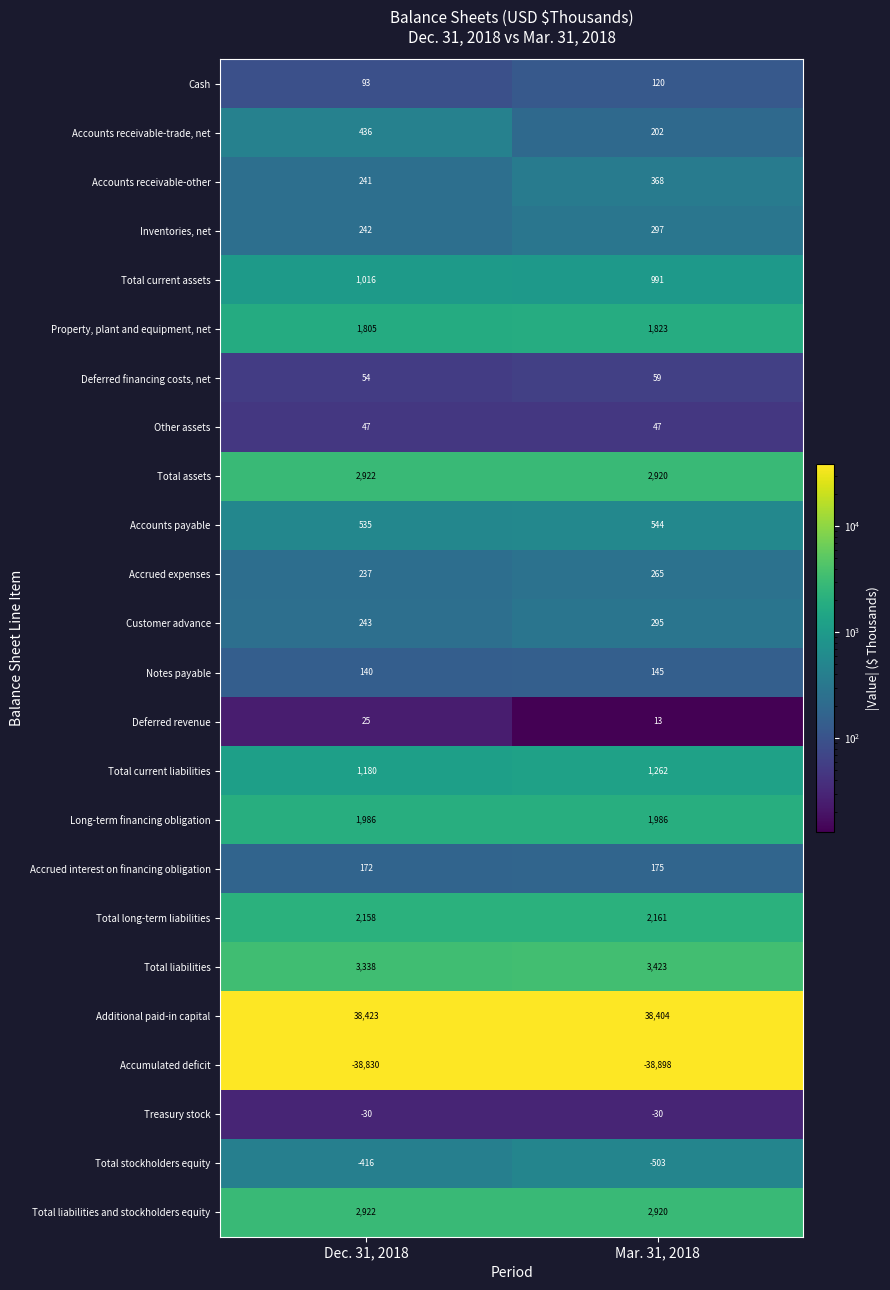

Read the Accrued interest on financing obligation value at Mar. 31, 2018.

175